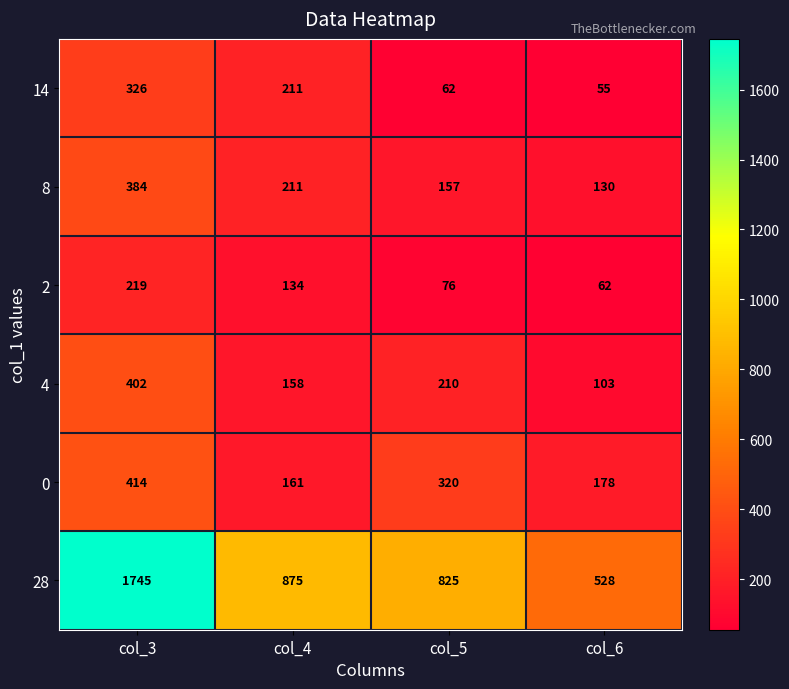

The 28 series shows 1388 at col_4. True or false?

False